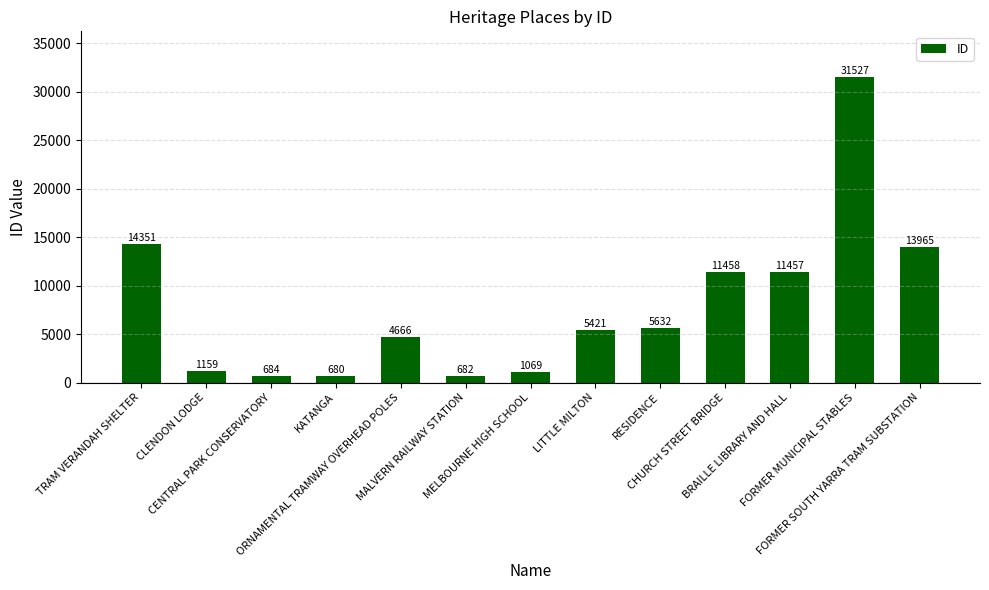

What is the label of the 12th bar from the left?

FORMER MUNICIPAL STABLES